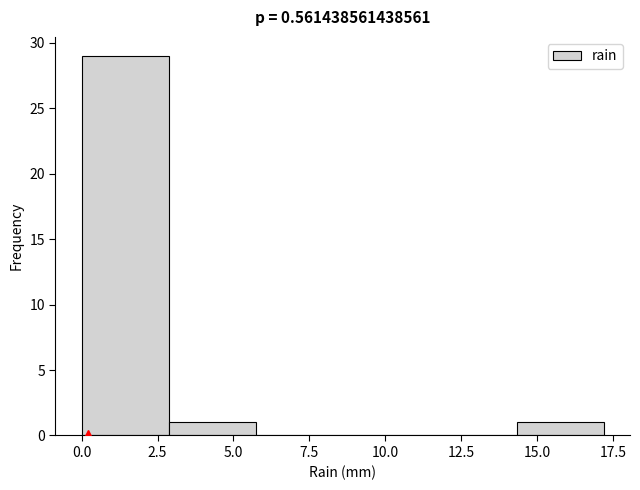

Reading left to right, transcribe this chart: for each bar, give the range it covers on the x-axis and its height. Neither the bar edges nor the heights are printed on the chart, so give them approximately, as read against the axes.

0.0 to 3.0: 29
3.0 to 5.5: 1
5.5 to 8.5: 0
8.5 to 11.5: 0
11.5 to 14.5: 0
14.5 to 17.0: 1